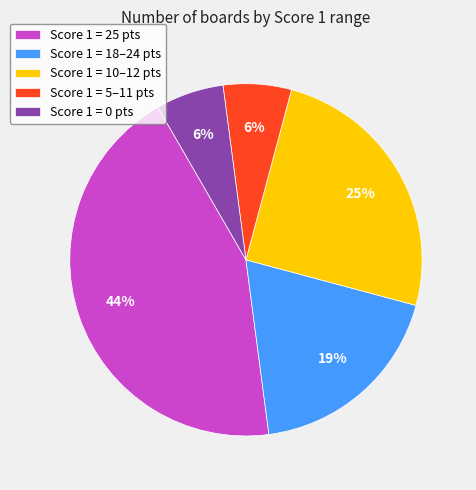

To the nearest percent, what portion does Score 1 = 10–12 pts represent?

25%